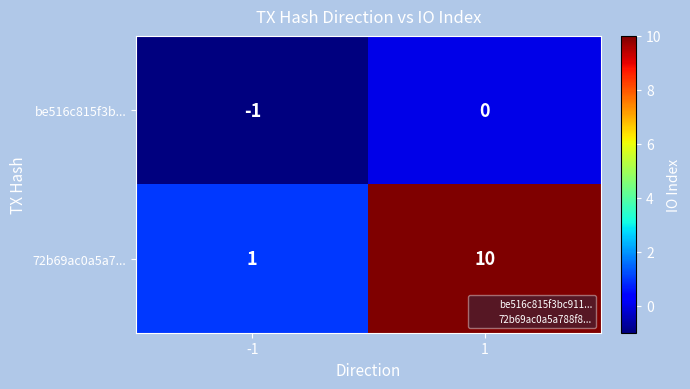

List the series in order of their peak value, lowest first.

be516c815f3b..., 72b69ac0a5a7...